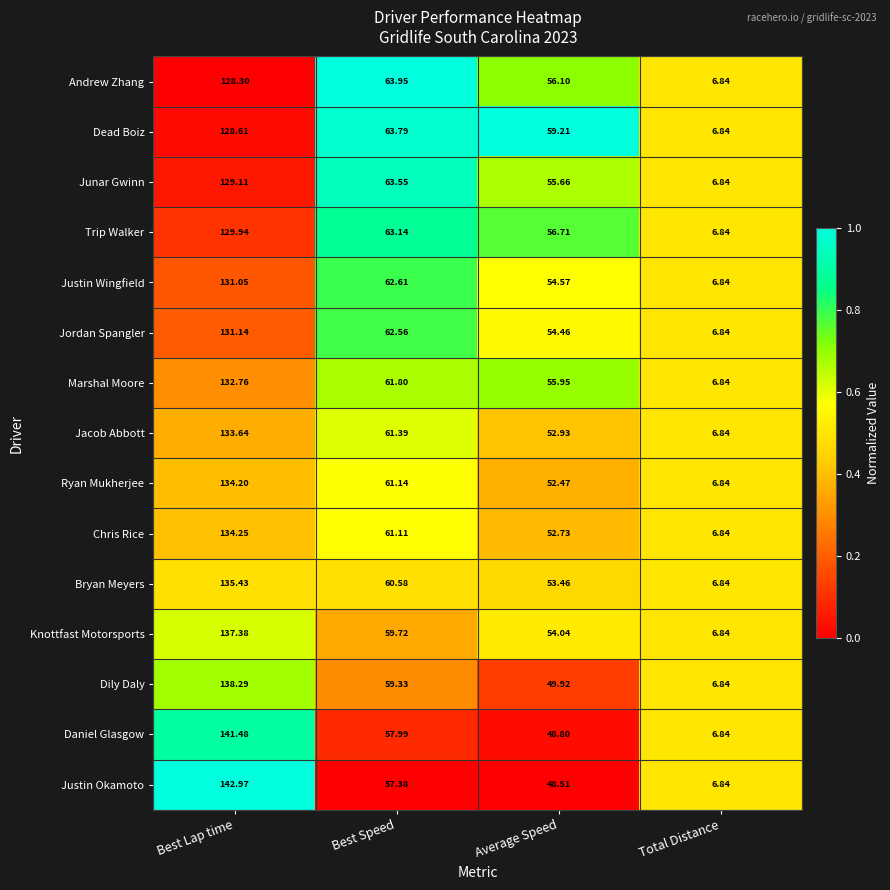

Which series has the largest total across all categories?

Dead Boiz